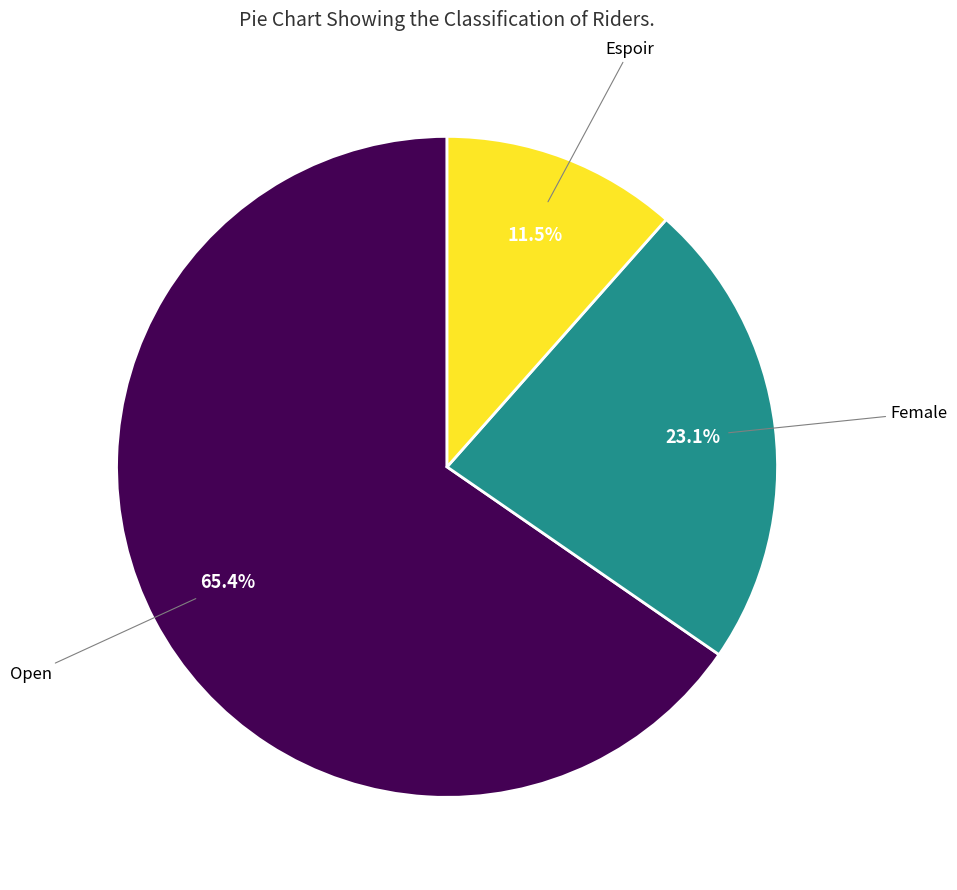

Does any single category account for the majority?

Yes